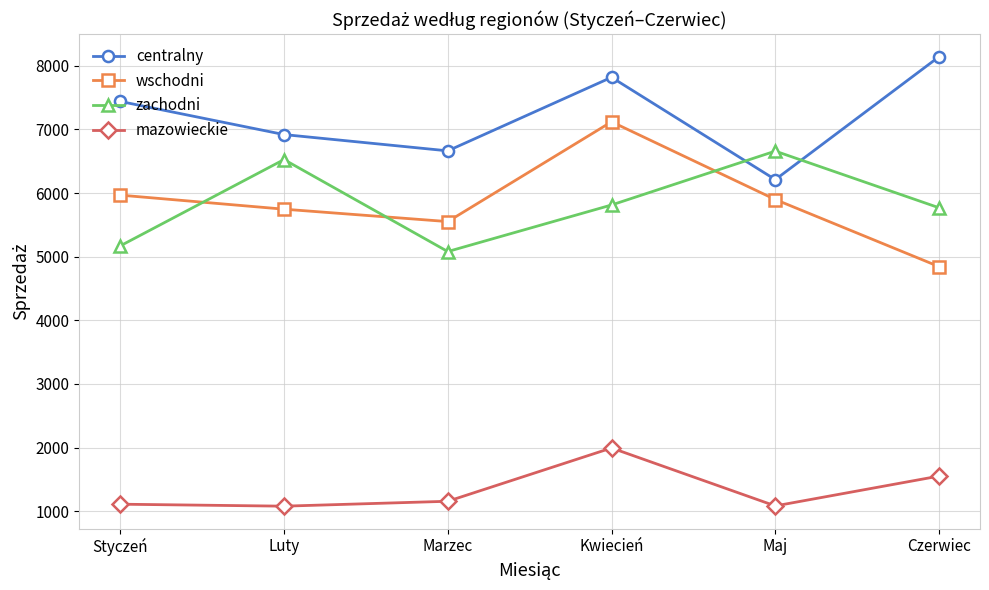

What is the difference between the maximum and minimum values in the centralny series?

1932